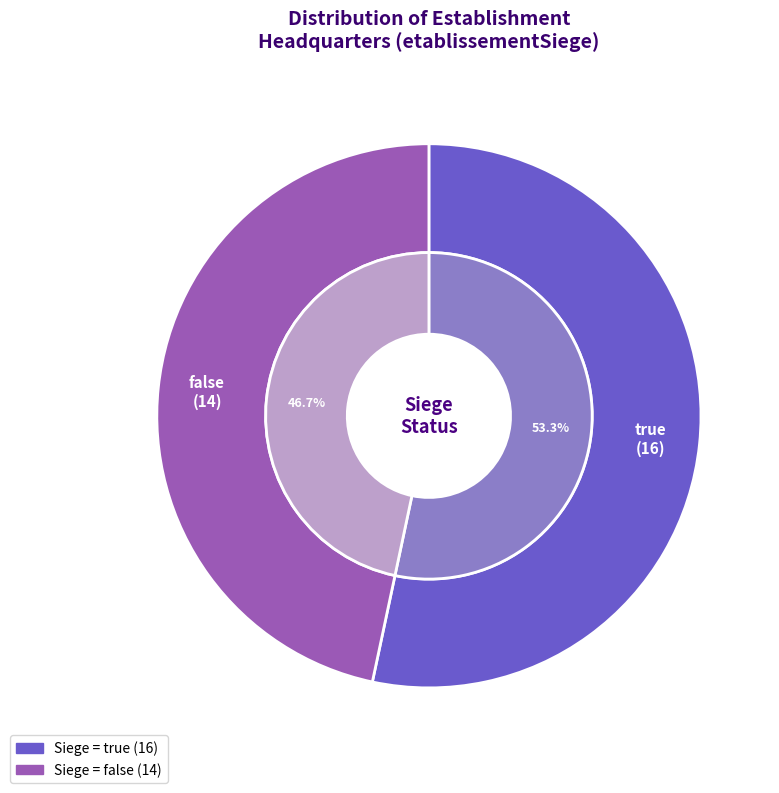

Which category has the smallest portion of the pie?

false